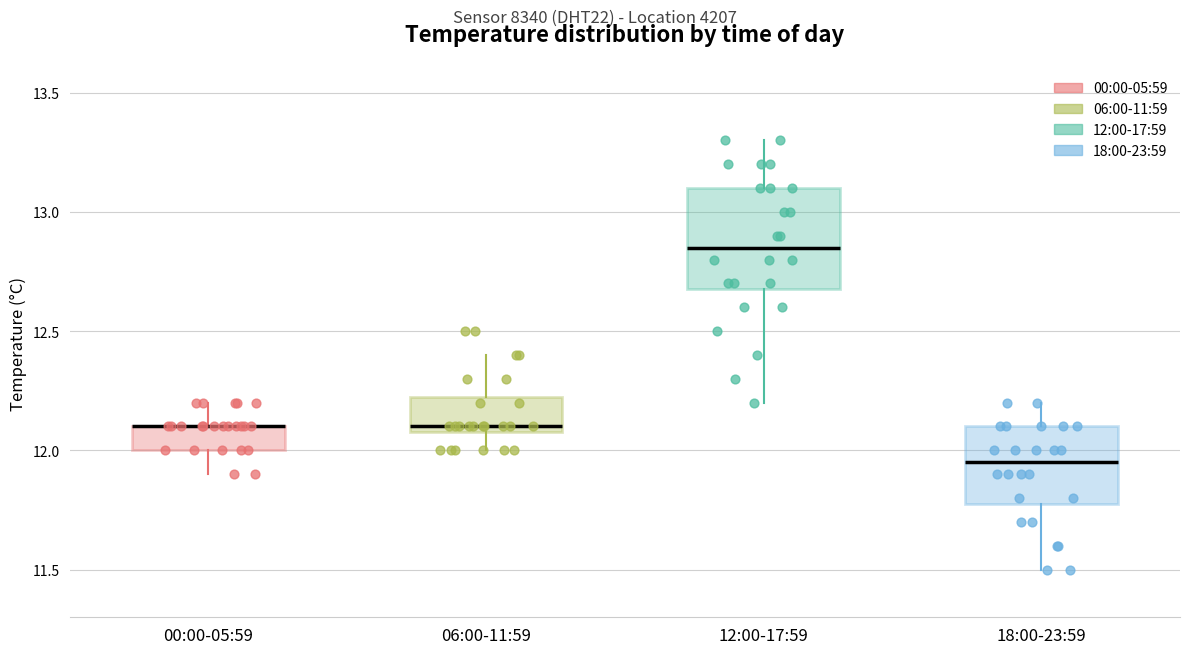

Which box is the tallest, from its lower edge to its upper edge?

12:00-17:59